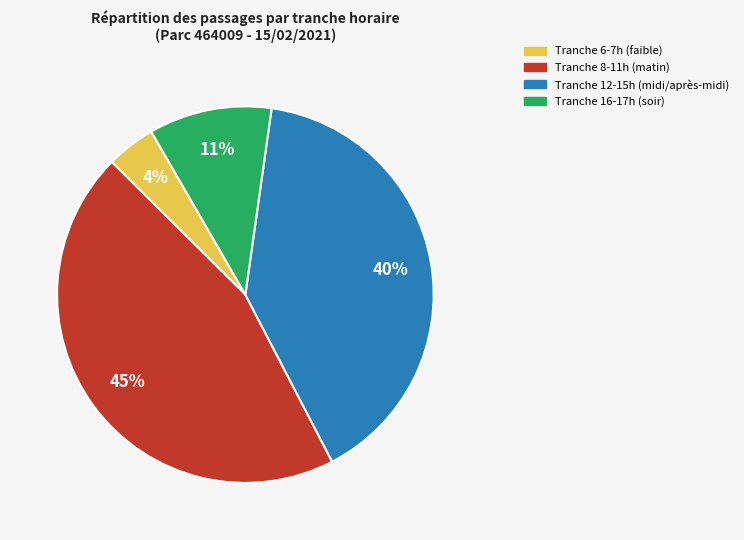

To the nearest percent, what is the average slice percentage?

25%